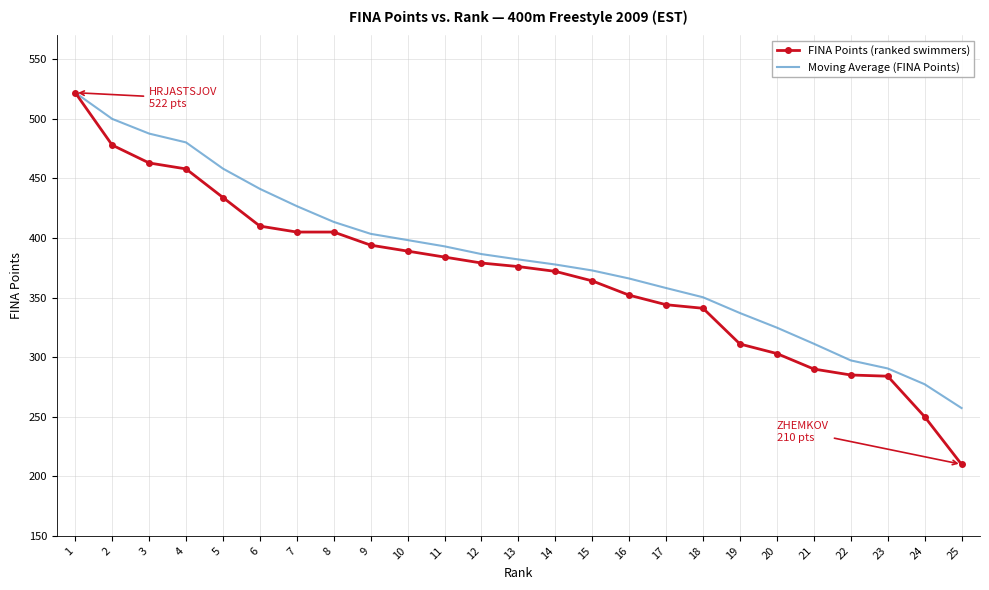

Which series changed the most between 17 and 18?

Moving Average (FINA Points)